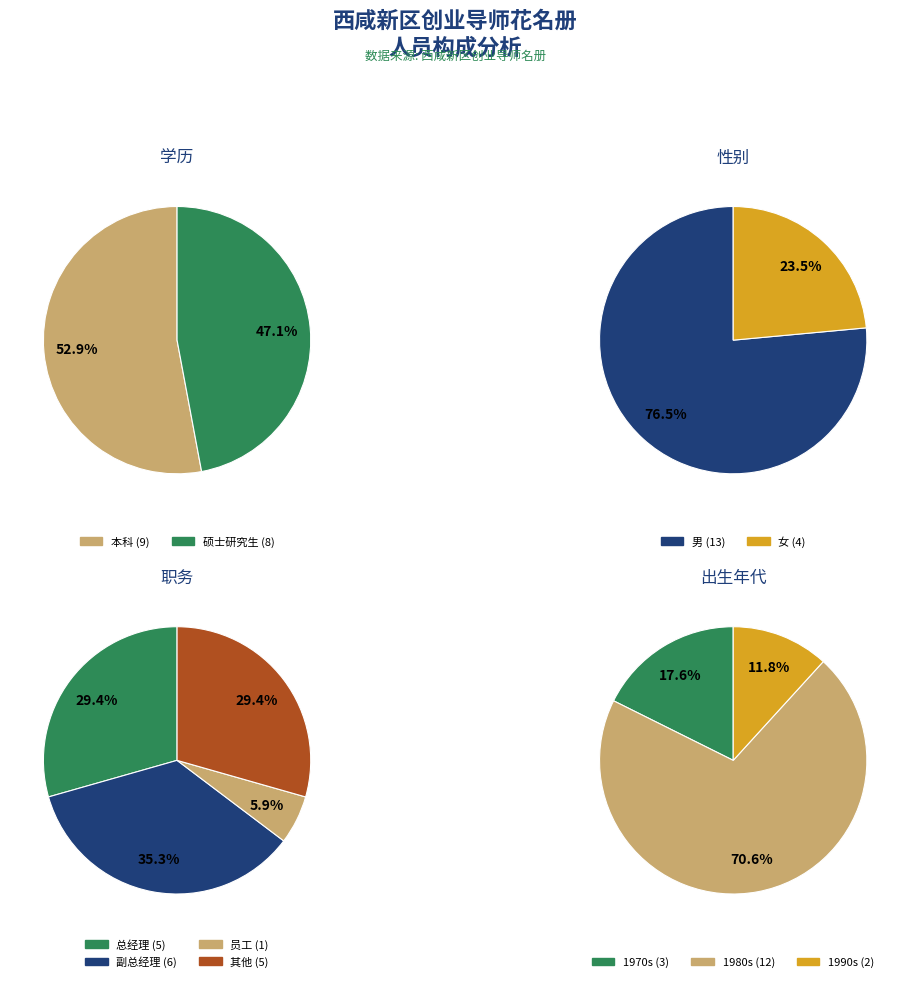

Is it true that 本科 is 53% of the pie?

True